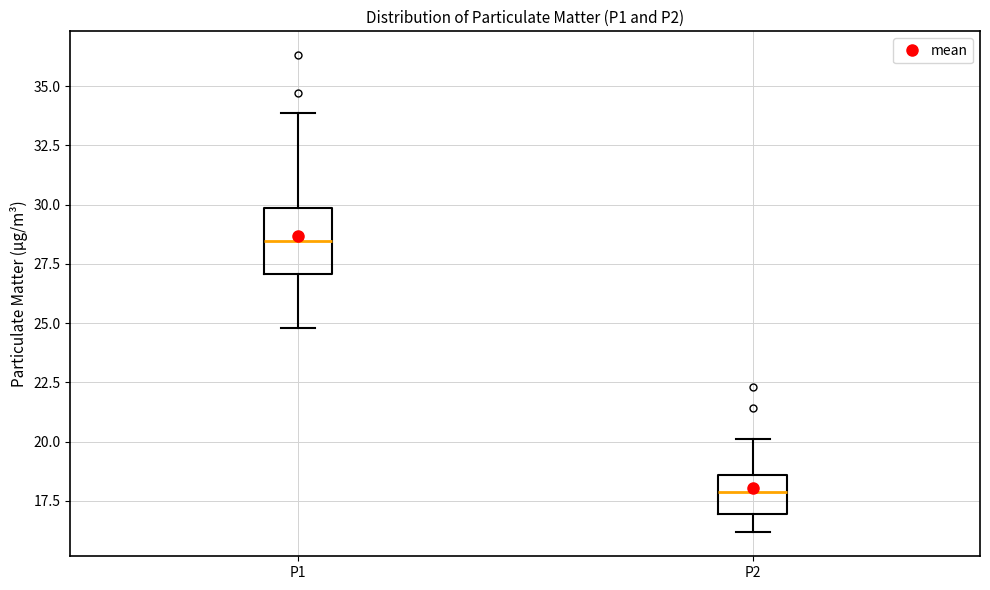

Which box has the highest median line?

P1